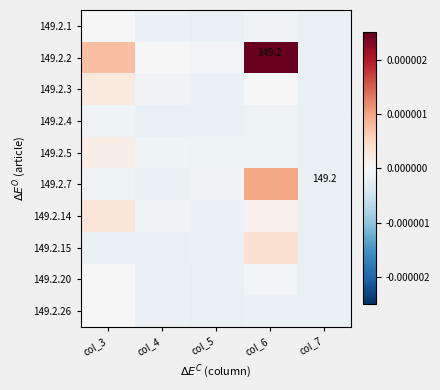

Rank the categories by 149.2.26 value from highest to lowest.

col_3, col_4, col_6, col_5, col_7